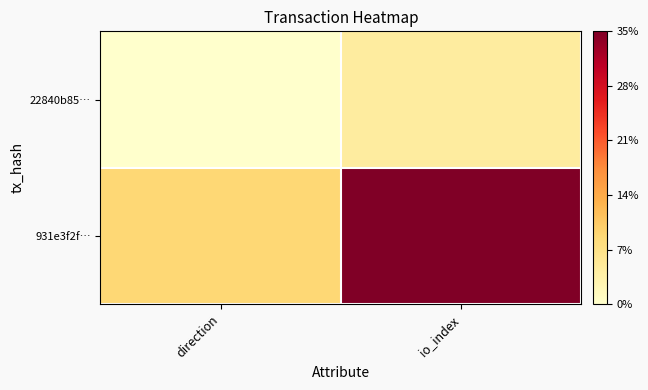

Reading left to right, extract all data points from this chart.

22840b85…: direction=-1	io_index=0
931e3f2f…: direction=1	io_index=7